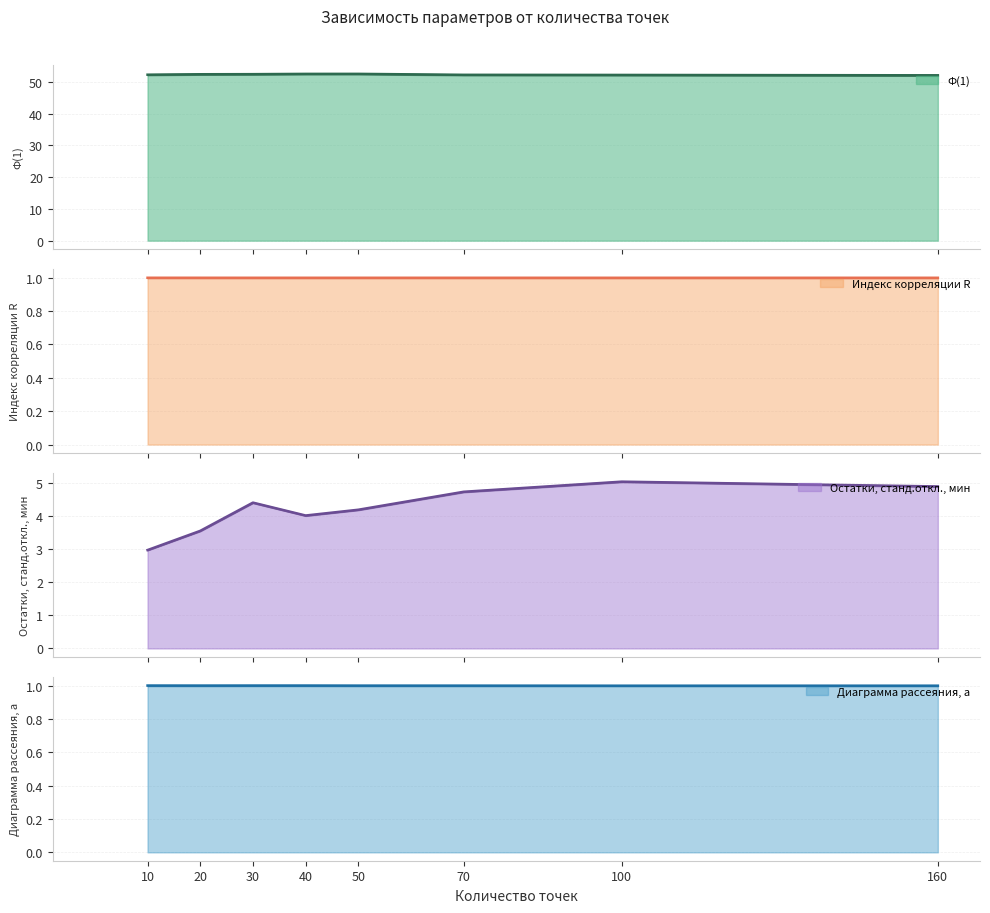

Count the number of data series in this chart.

4